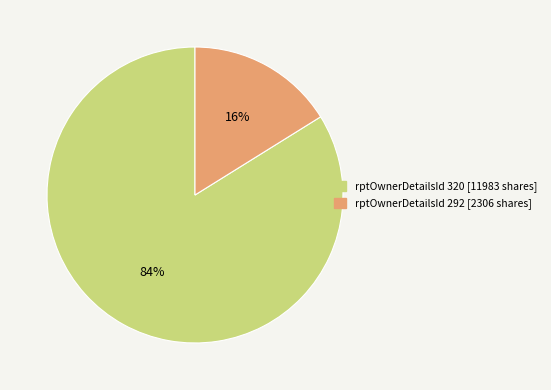

To the nearest percent, what is the average slice percentage?

50%